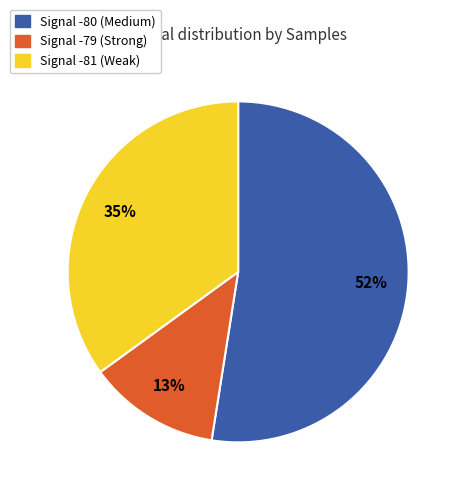

Is there a majority slice in this chart?

Yes